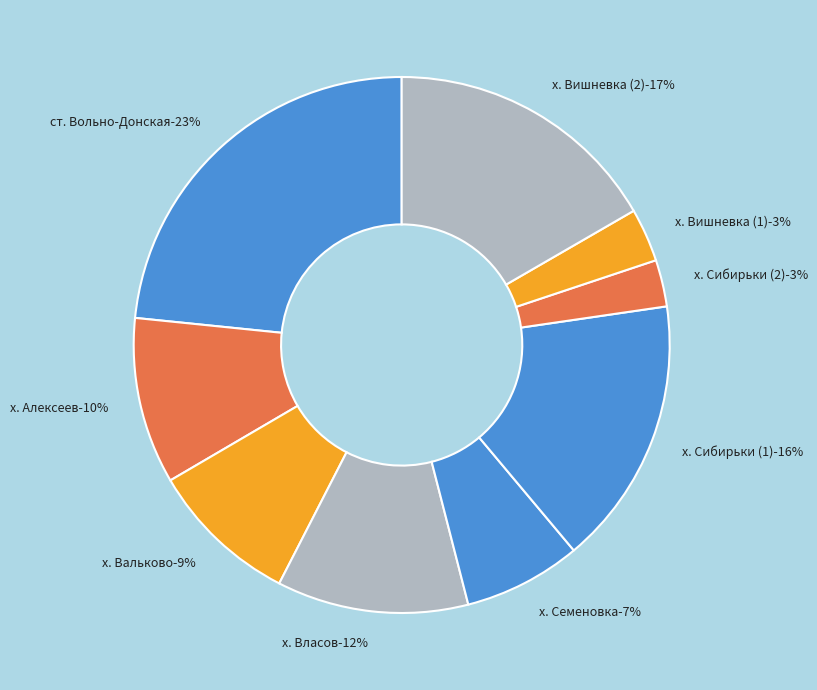

Between х. Алексеев and х. Сибирьки (2), which is larger?

х. Алексеев